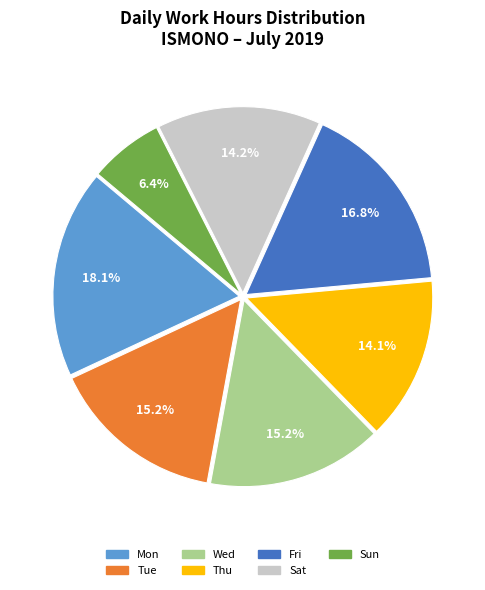

To the nearest percent, what is the average slice percentage?

14%